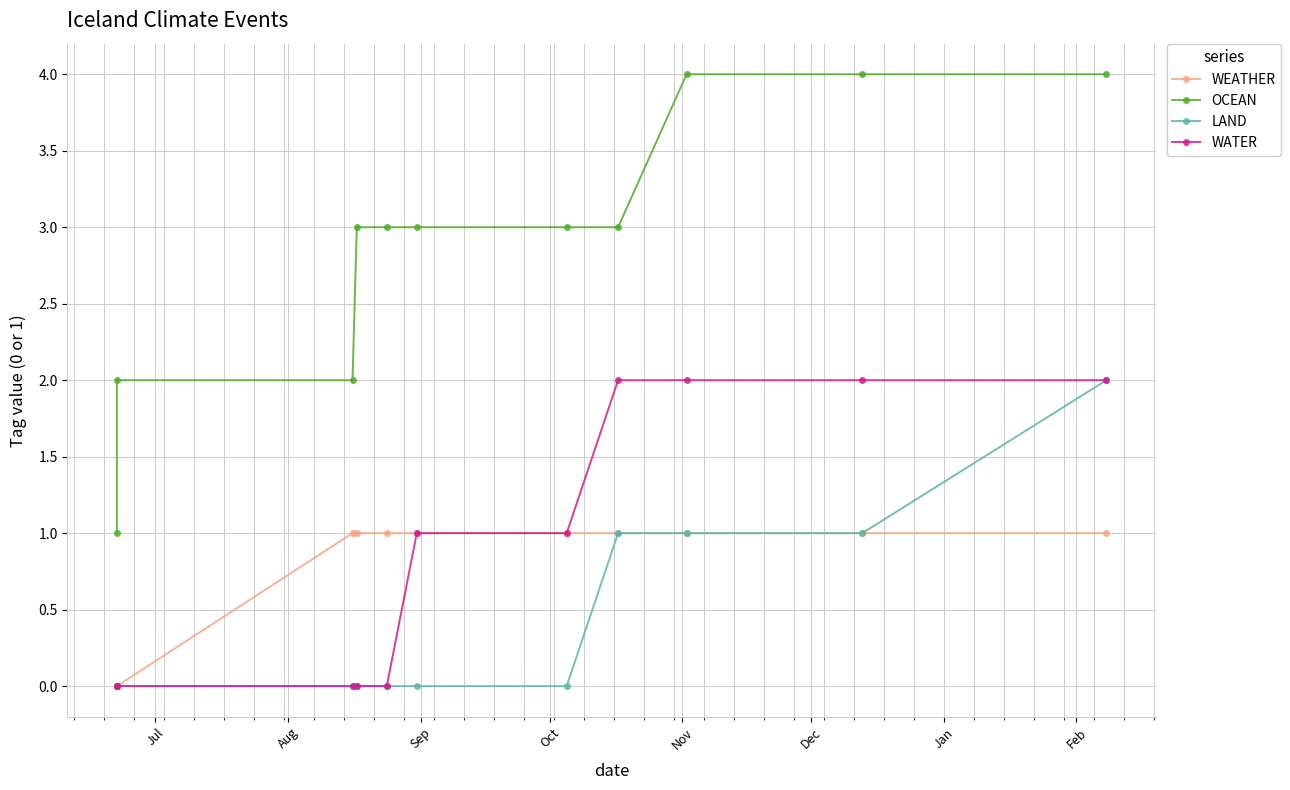

True or false: WATER and LAND intersect in this chart.

False